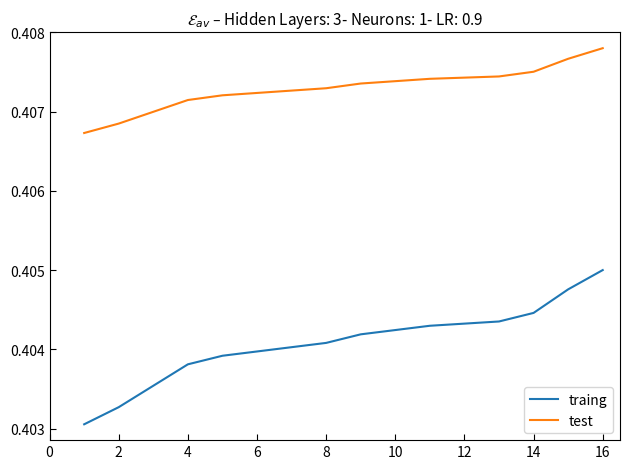

True or false: traing and test intersect in this chart.

False